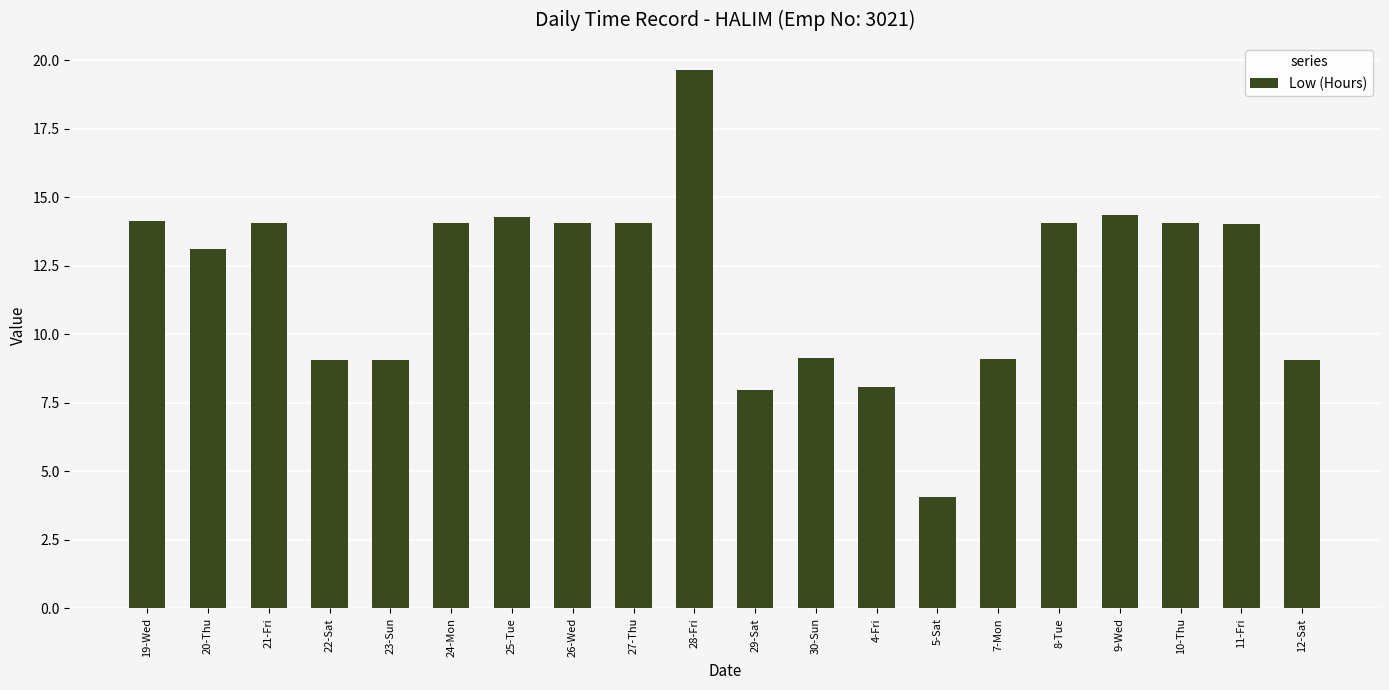

Between 21-Fri and 25-Tue, which is larger?

25-Tue